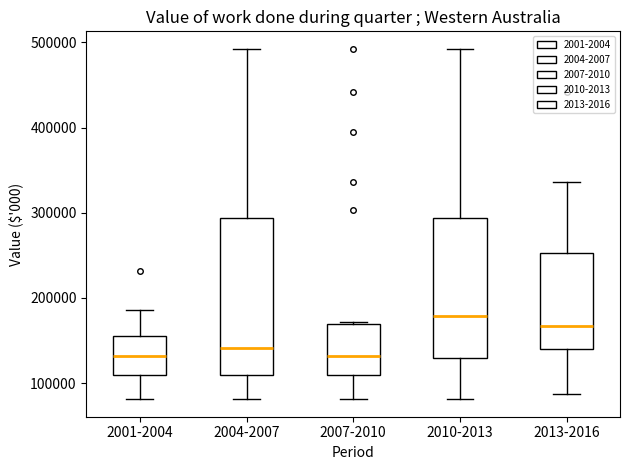

Reading left to right, transcribe this box plot: for each box, give where its median line is, the range the box spans, and where its two whiskers end, as read against the y-axis. The values are not printed on the chart, so give them approximately, as read against the axis.

2001-2004: median 130000, box 110000 to 160000, whiskers 80000 to 190000
2004-2007: median 140000, box 110000 to 290000, whiskers 80000 to 490000
2007-2010: median 130000, box 110000 to 170000, whiskers 80000 to 170000
2010-2013: median 180000, box 130000 to 290000, whiskers 80000 to 490000
2013-2016: median 170000, box 140000 to 250000, whiskers 90000 to 340000